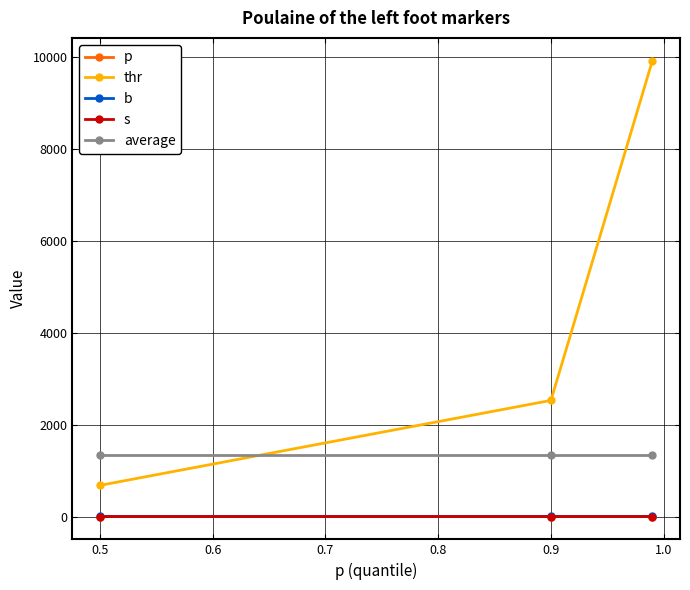

What is the value of the average point at the 2nd from the left?

1335.6